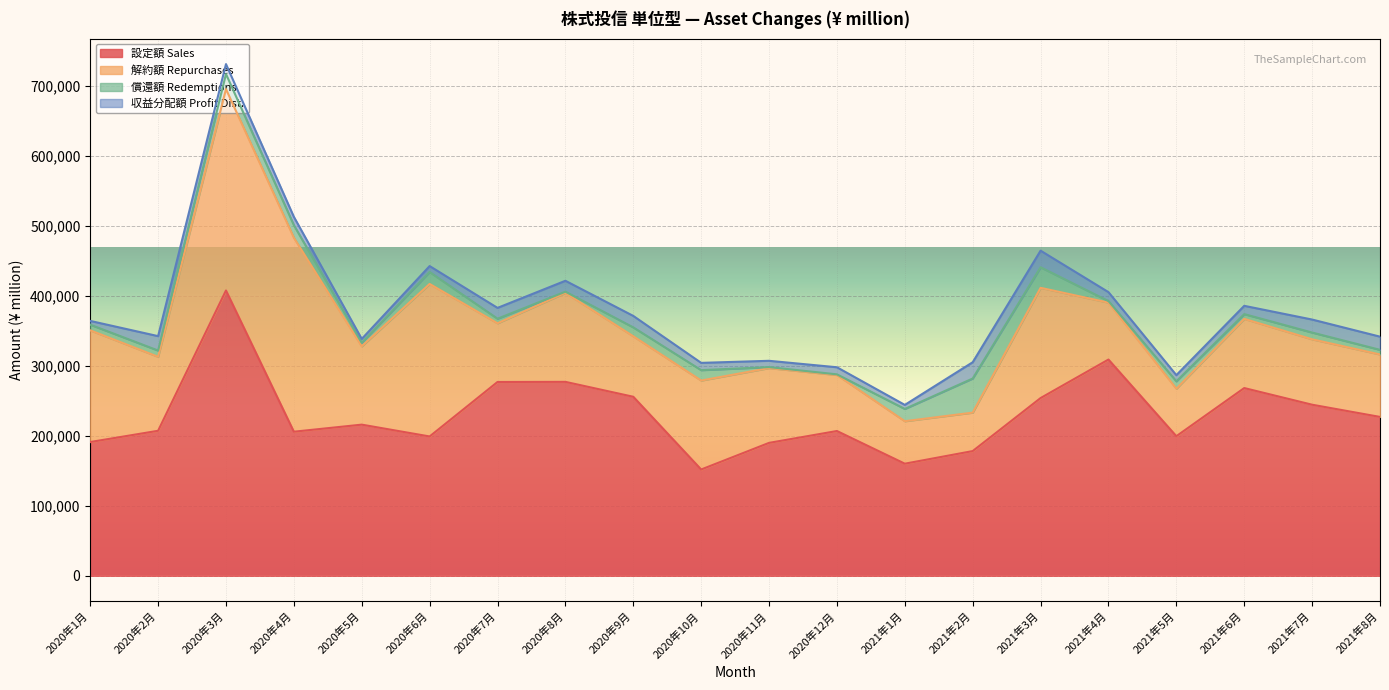

What is the label of the 15th point from the left?

2021年3月